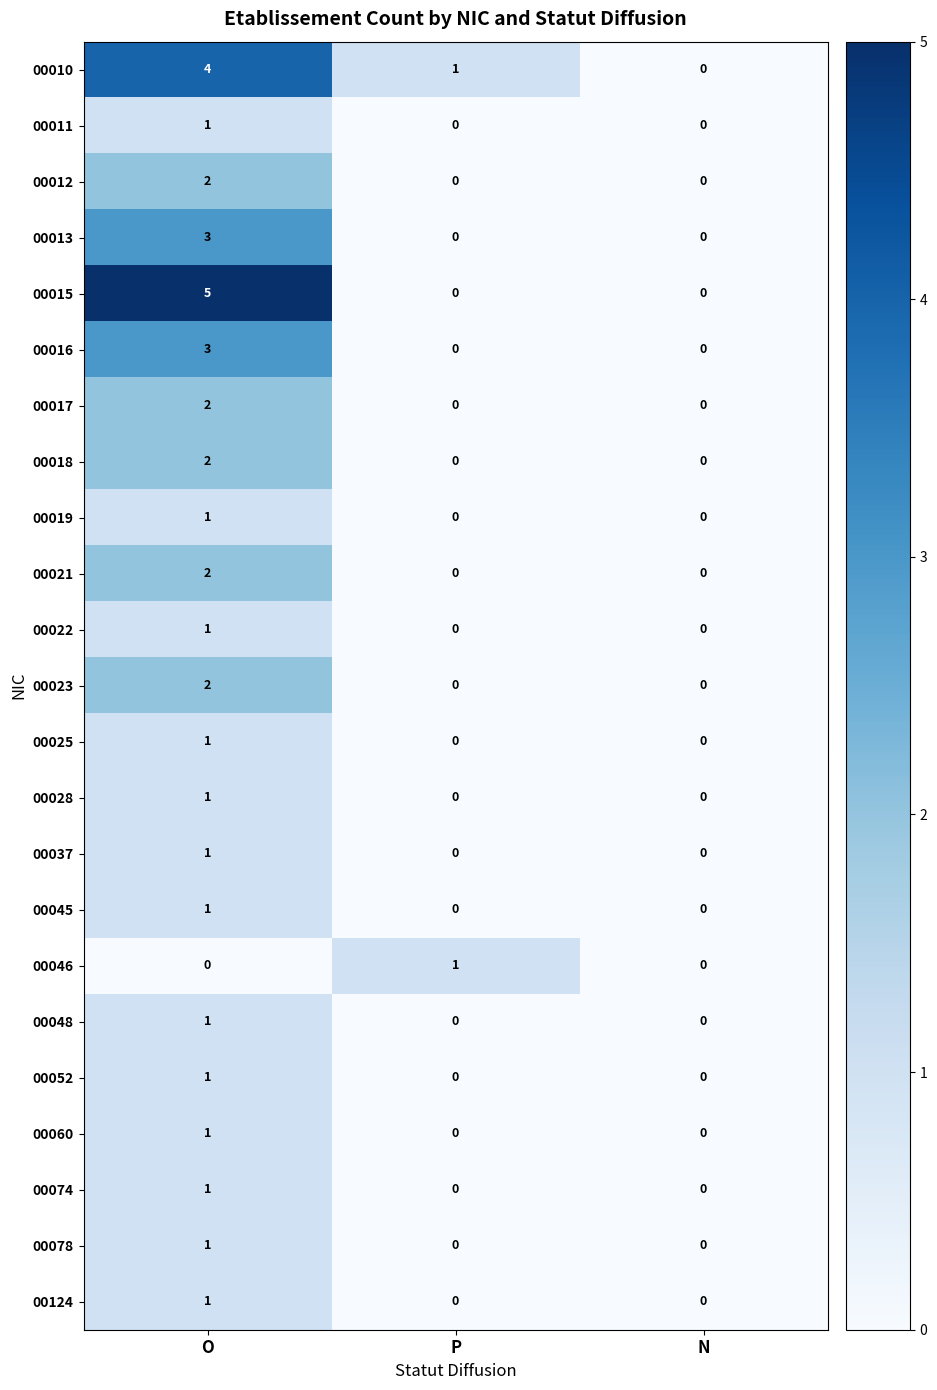

How many values in 00052 are above zero?

1